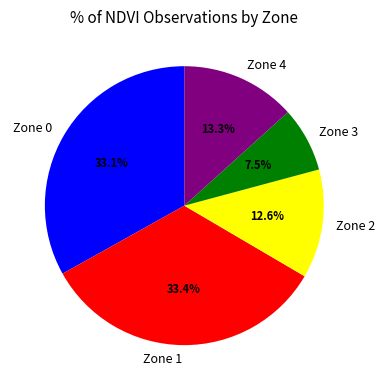

Does Zone 0 account for over 50% of the chart?

No